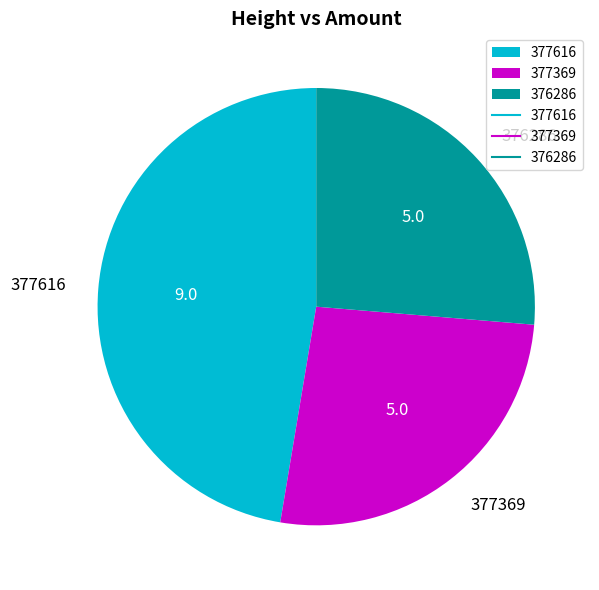

What is the ratio of the value at 377369 to the value at 376286?

1.0